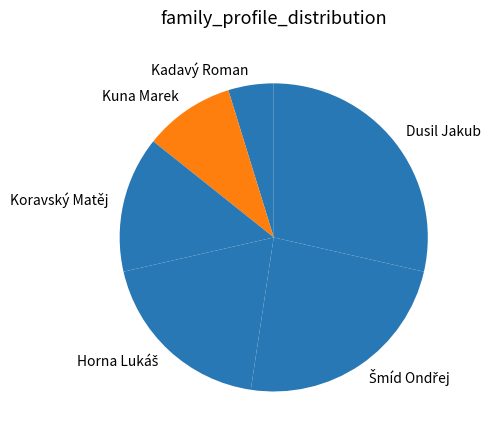

What is the smallest slice in the pie chart?

Kadavý Roman